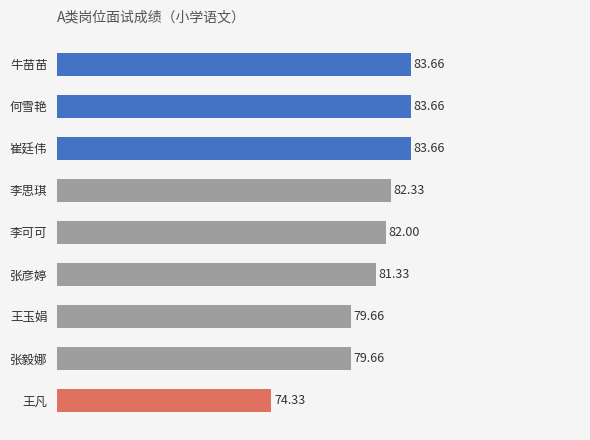

Which has a higher value, 牛苗苗 or 张毅娜?

牛苗苗